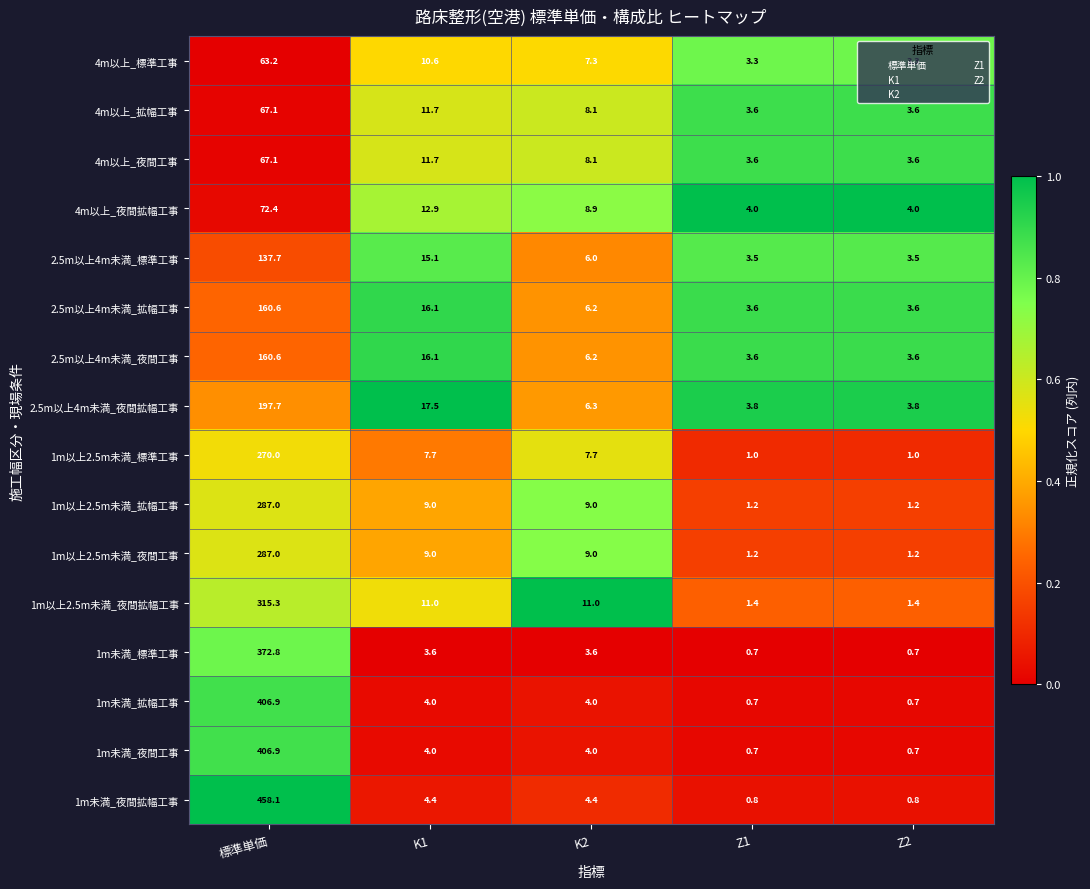

Which series has the largest total across all categories?

1m未満_夜間拡幅工事